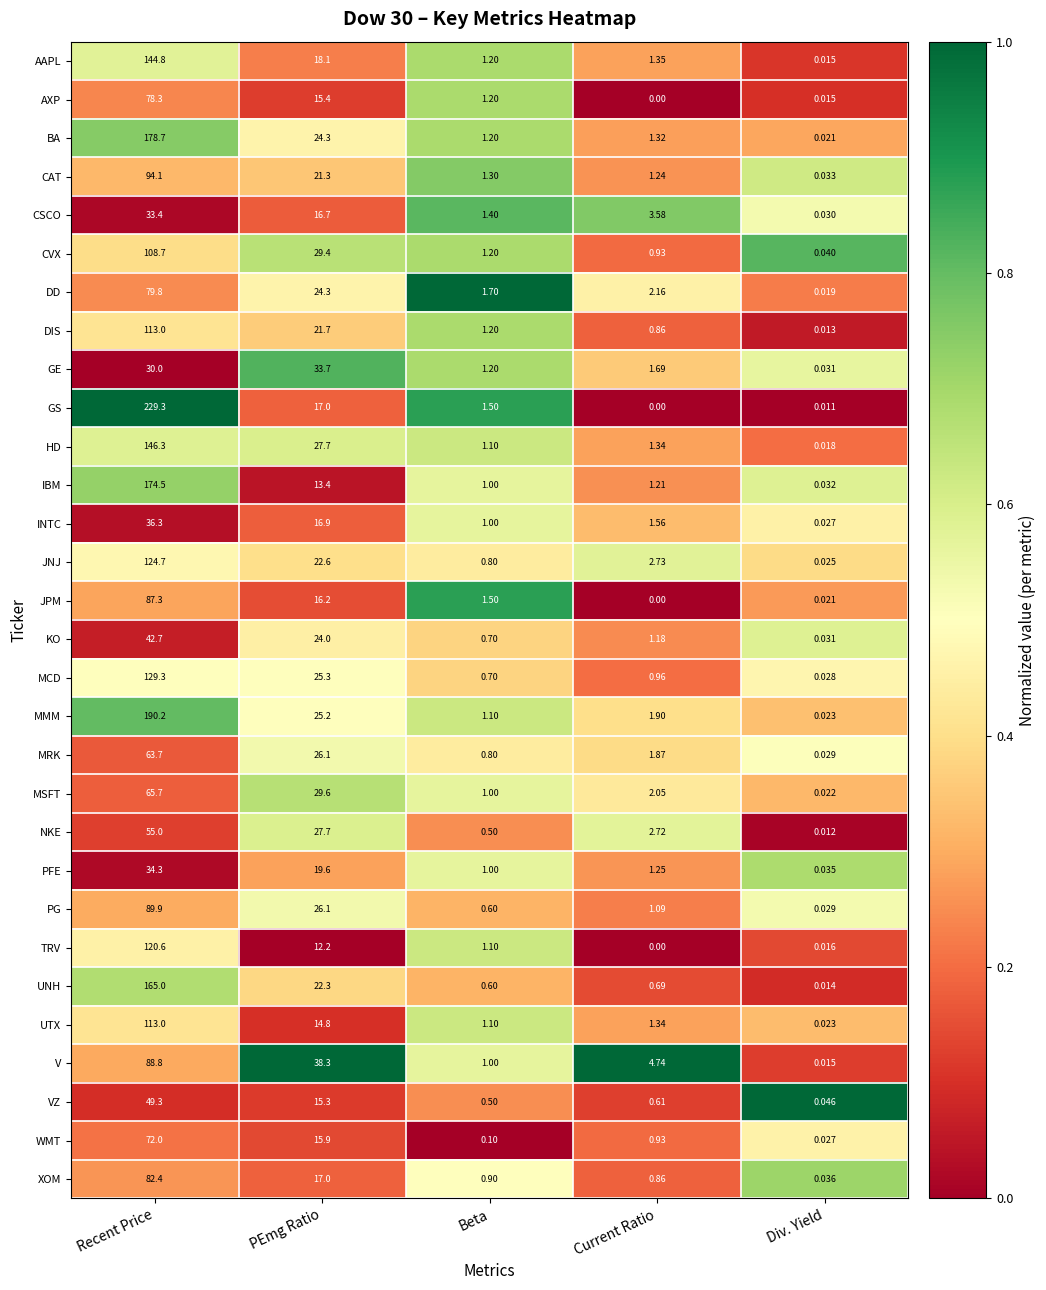

At which label is GS closest to 114?

PEmg Ratio